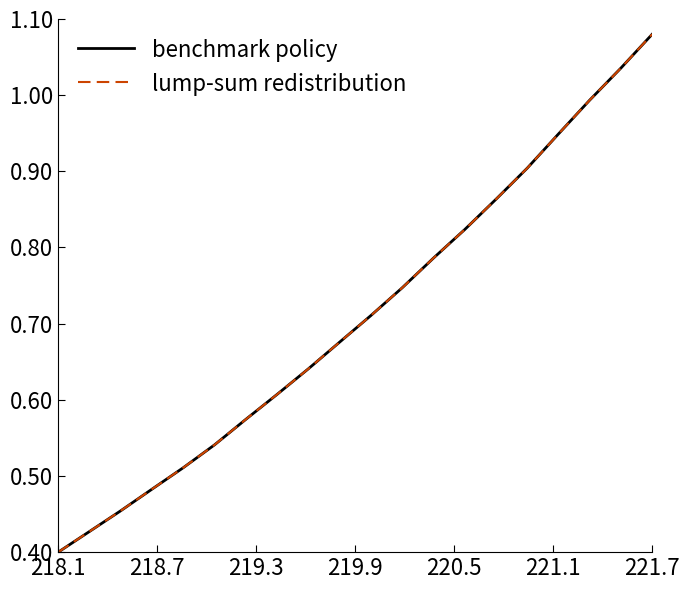

What is the maximum value for lump-sum redistribution?

1.1